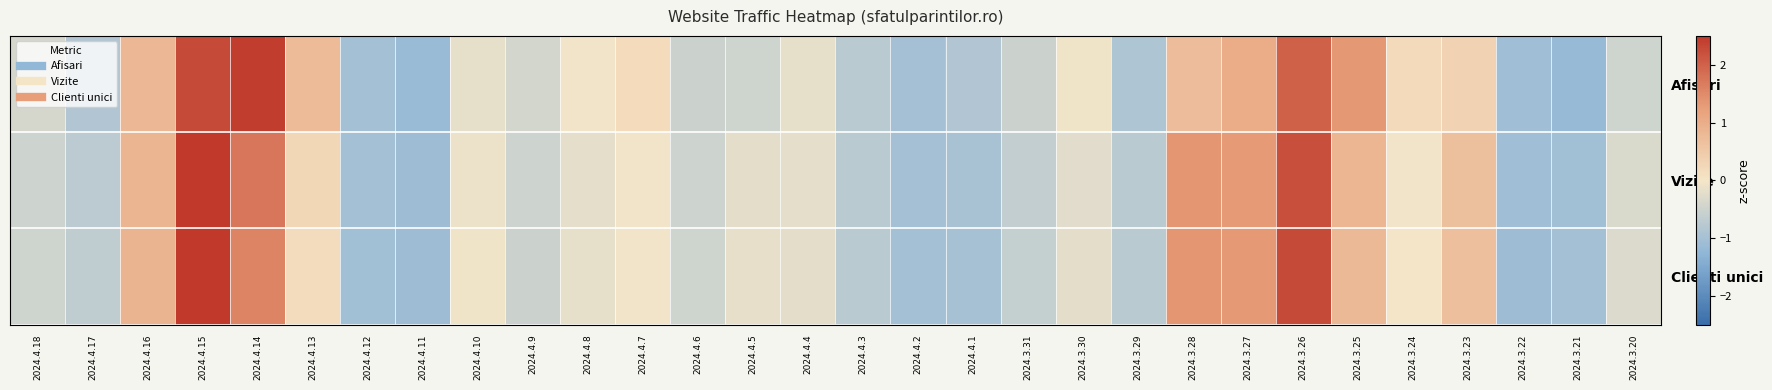

Reading left to right, transcribe all the data shown in this chart.

Afisari: 2024.4.18=-0.4	2024.4.17=-0.8	2024.4.16=0.8	2024.4.15=2.3	2024.4.14=2.4	2024.4.13=0.8	2024.4.12=-1.0	2024.4.11=-1.1	2024.4.10=-0.2	2024.4.9=-0.4	2024.4.8=-0.0	2024.4.7=0.2	2024.4.6=-0.5	2024.4.5=-0.5	2024.4.4=-0.2	2024.4.3=-0.7	2024.4.2=-1.0	2024.4.1=-0.9	2024.3.31=-0.5	2024.3.30=-0.1	2024.3.29=-0.9	2024.3.28=0.7	2024.3.27=1.0	2024.3.26=2.0	2024.3.25=1.3	2024.3.24=0.2	2024.3.23=0.3	2024.3.22=-1.1	2024.3.21=-1.2	2024.3.20=-0.5
Vizite: 2024.4.18=-0.5	2024.4.17=-0.7	2024.4.16=0.9	2024.4.15=2.6	2024.4.14=1.7	2024.4.13=0.3	2024.4.12=-1.0	2024.4.11=-1.1	2024.4.10=-0.1	2024.4.9=-0.5	2024.4.8=-0.2	2024.4.7=-0.0	2024.4.6=-0.5	2024.4.5=-0.2	2024.4.4=-0.2	2024.4.3=-0.8	2024.4.2=-1.0	2024.4.1=-1.0	2024.3.31=-0.6	2024.3.30=-0.3	2024.3.29=-0.7	2024.3.28=1.4	2024.3.27=1.3	2024.3.26=2.2	2024.3.25=0.9	2024.3.24=-0.0	2024.3.23=0.7	2024.3.22=-1.1	2024.3.21=-1.0	2024.3.20=-0.3
Clienti unici: 2024.4.18=-0.5	2024.4.17=-0.7	2024.4.16=0.9	2024.4.15=2.7	2024.4.14=1.6	2024.4.13=0.2	2024.4.12=-1.0	2024.4.11=-1.1	2024.4.10=-0.1	2024.4.9=-0.5	2024.4.8=-0.2	2024.4.7=-0.0	2024.4.6=-0.5	2024.4.5=-0.2	2024.4.4=-0.2	2024.4.3=-0.7	2024.4.2=-1.0	2024.4.1=-1.0	2024.3.31=-0.6	2024.3.30=-0.2	2024.3.29=-0.7	2024.3.28=1.4	2024.3.27=1.3	2024.3.26=2.3	2024.3.25=0.8	2024.3.24=-0.0	2024.3.23=0.7	2024.3.22=-1.1	2024.3.21=-1.0	2024.3.20=-0.3